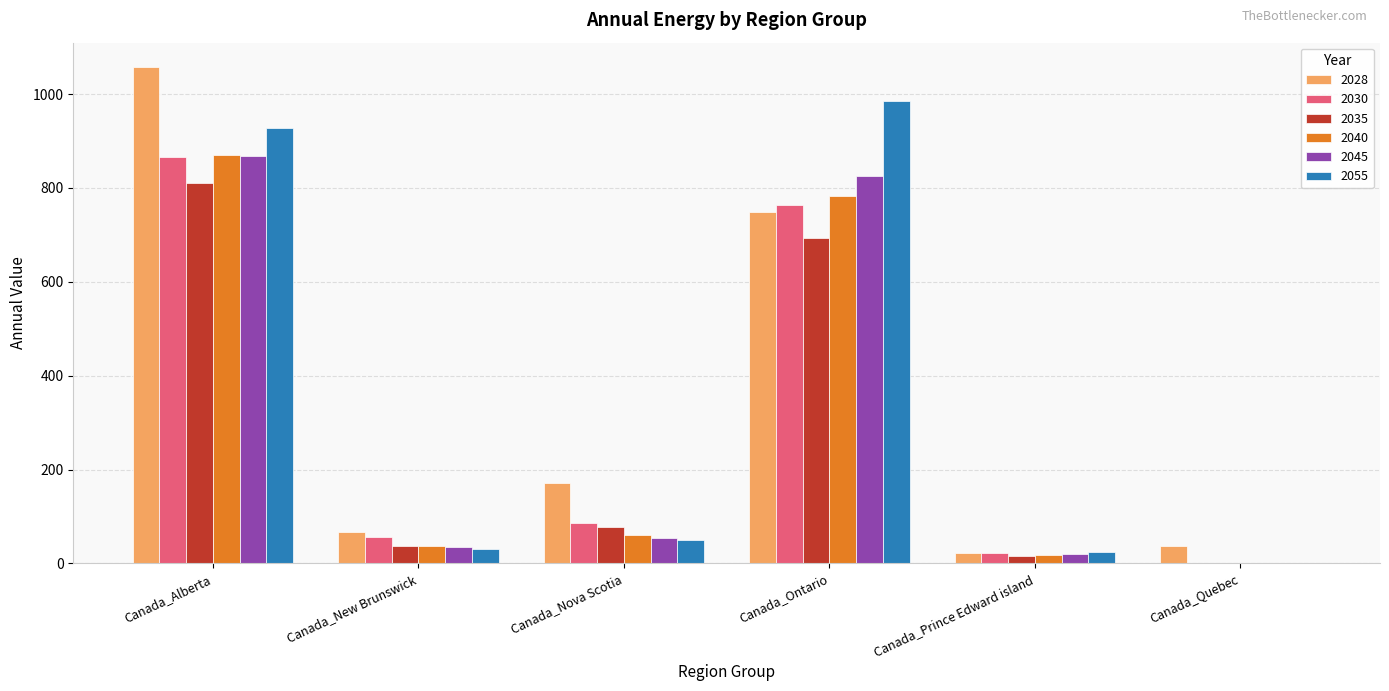

Reading left to right, transcribe all the data shown in this chart.

2028: Canada_Alberta=1056.7	Canada_New Brunswick=66.9	Canada_Nova Scotia=171.6	Canada_Ontario=749.1	Canada_Prince Edward island=22.4	Canada_Quebec=36.3
2030: Canada_Alberta=866.6	Canada_New Brunswick=57.0	Canada_Nova Scotia=86.0	Canada_Ontario=763.0	Canada_Prince Edward island=21.3	Canada_Quebec=0.0
2035: Canada_Alberta=811.4	Canada_New Brunswick=37.0	Canada_Nova Scotia=76.9	Canada_Ontario=692.8	Canada_Prince Edward island=14.9	Canada_Quebec=0.0
2040: Canada_Alberta=869.3	Canada_New Brunswick=37.6	Canada_Nova Scotia=60.5	Canada_Ontario=782.5	Canada_Prince Edward island=18.6	Canada_Quebec=0.0
2045: Canada_Alberta=867.2	Canada_New Brunswick=35.7	Canada_Nova Scotia=54.7	Canada_Ontario=825.8	Canada_Prince Edward island=20.1	Canada_Quebec=0.0
2055: Canada_Alberta=927.7	Canada_New Brunswick=30.2	Canada_Nova Scotia=49.3	Canada_Ontario=984.7	Canada_Prince Edward island=23.4	Canada_Quebec=0.0